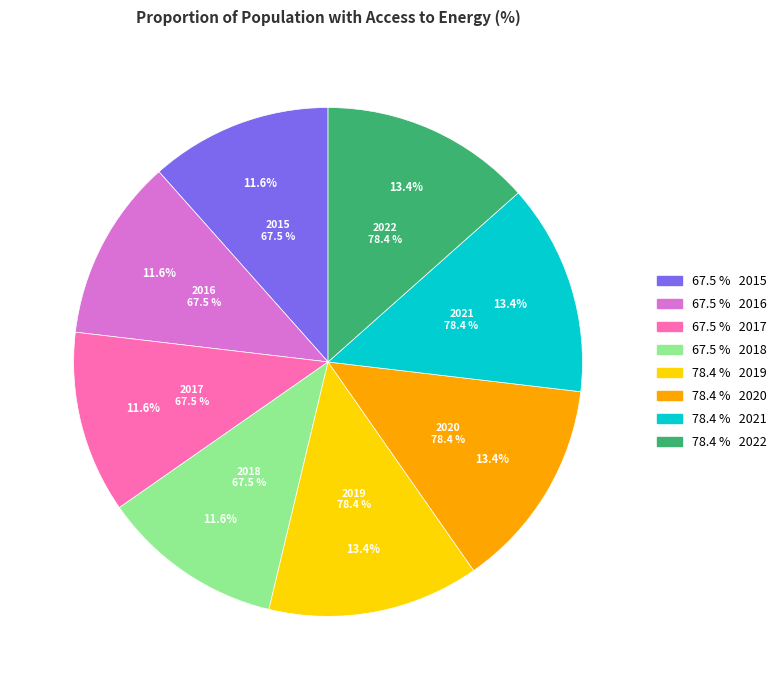

Does any single category account for the majority?

No